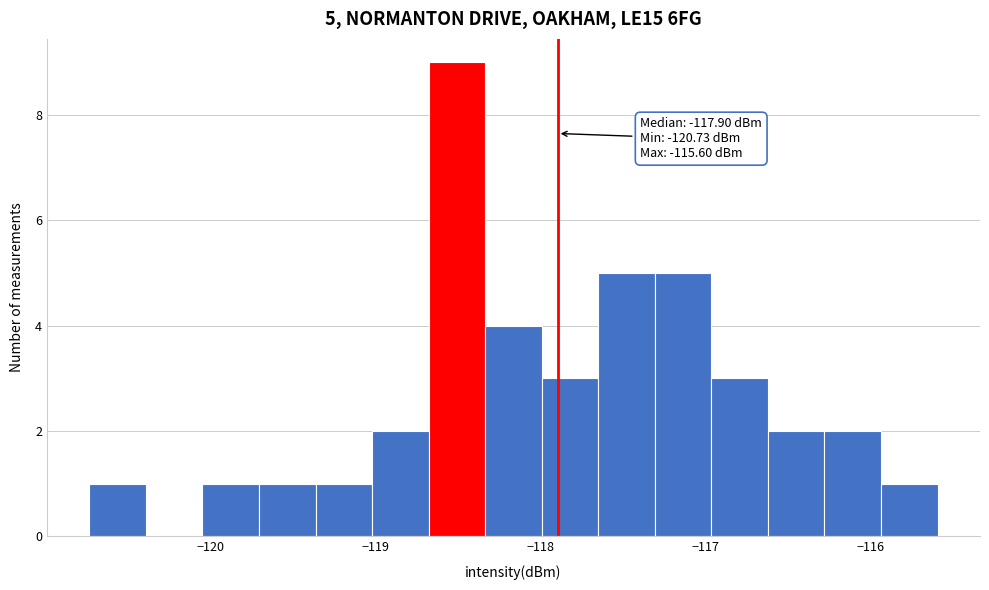

Read against the x-axis, roughly where is the centre of the tallest bar?

-118.5